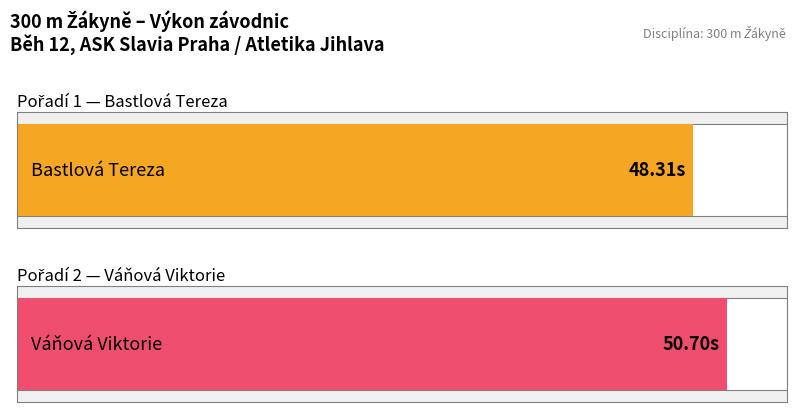

List the labels in order of value, largest first.

Váňová Viktorie, Bastlová Tereza